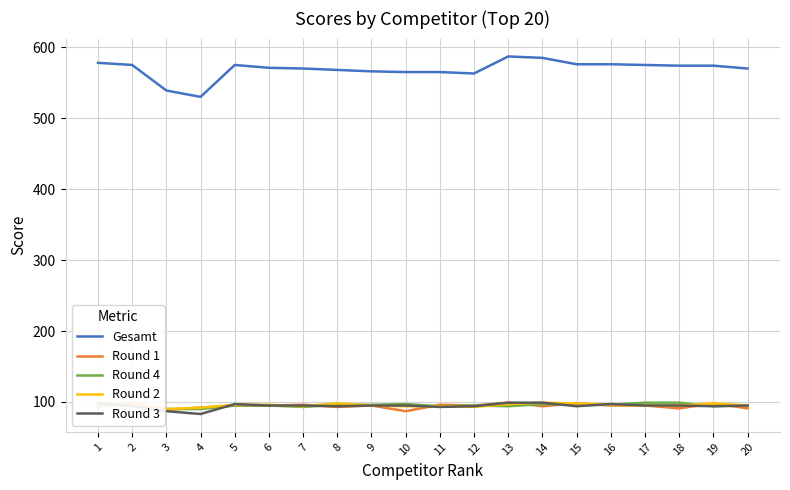

What is the difference between the Round 4 values at 7 and 14?

4